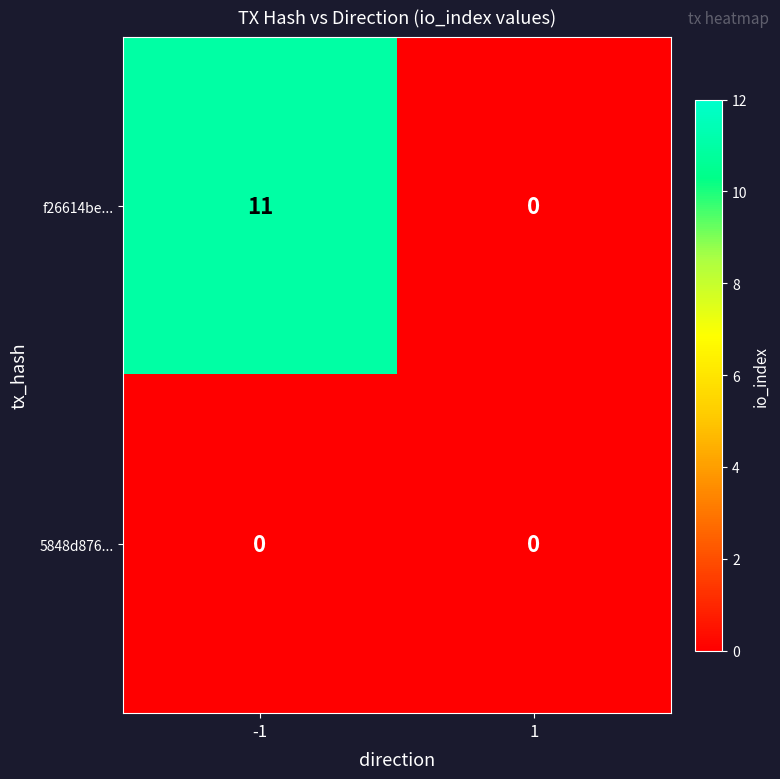

Reading right to left, transcribe all the data shown in this chart.

f26614be...: 0	11
5848d876...: 0	0